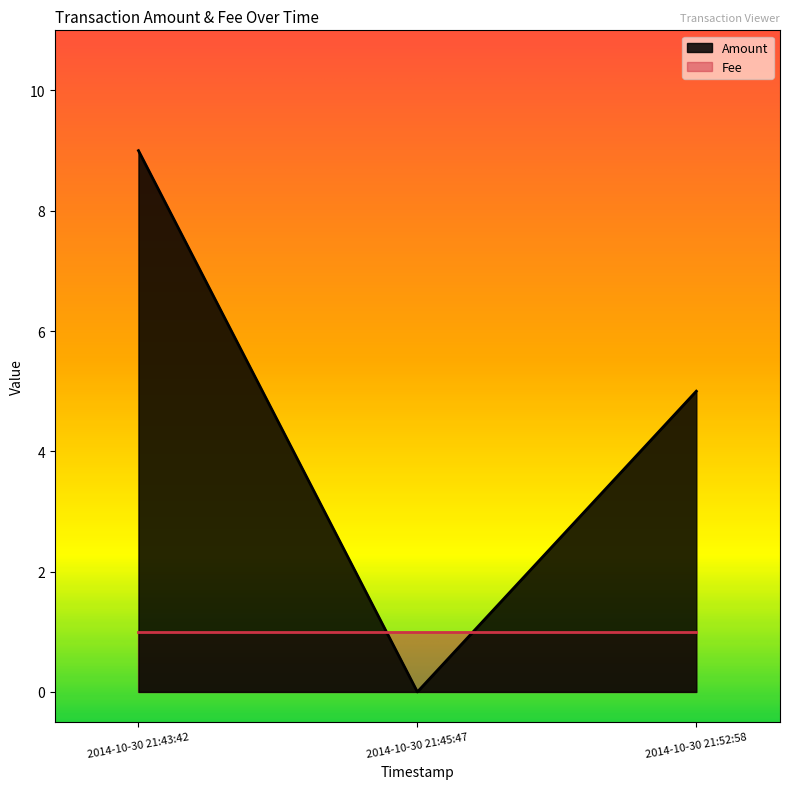

List the labels in order of value, largest first.

2014-10-30 21:43:42, 2014-10-30 21:52:58, 2014-10-30 21:45:47